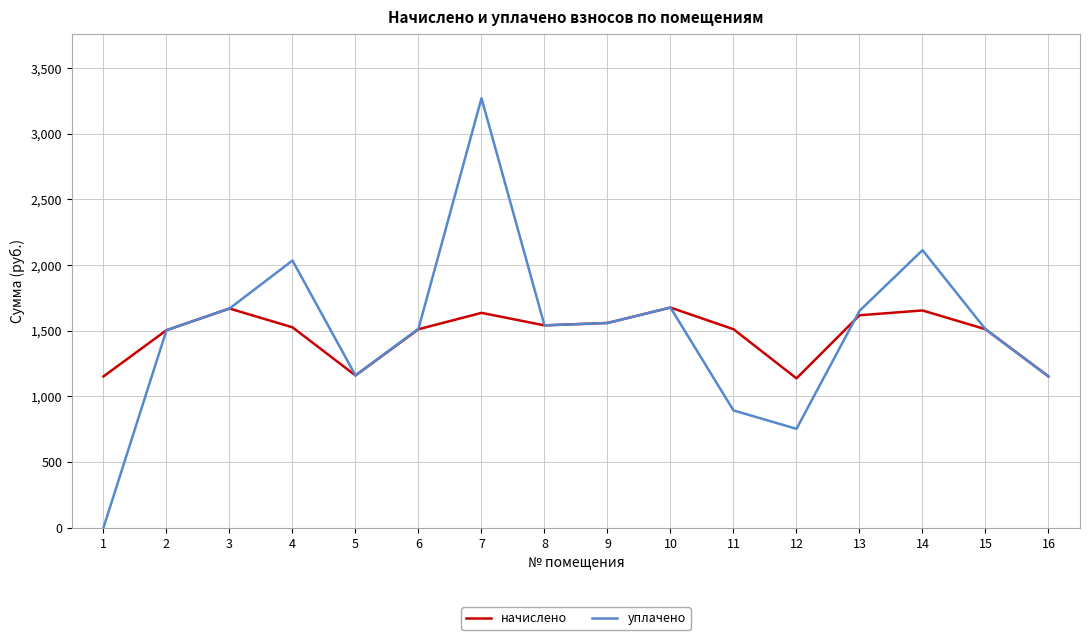

Rank the series by their maximum value, from lowest to highest.

начислено, уплачено